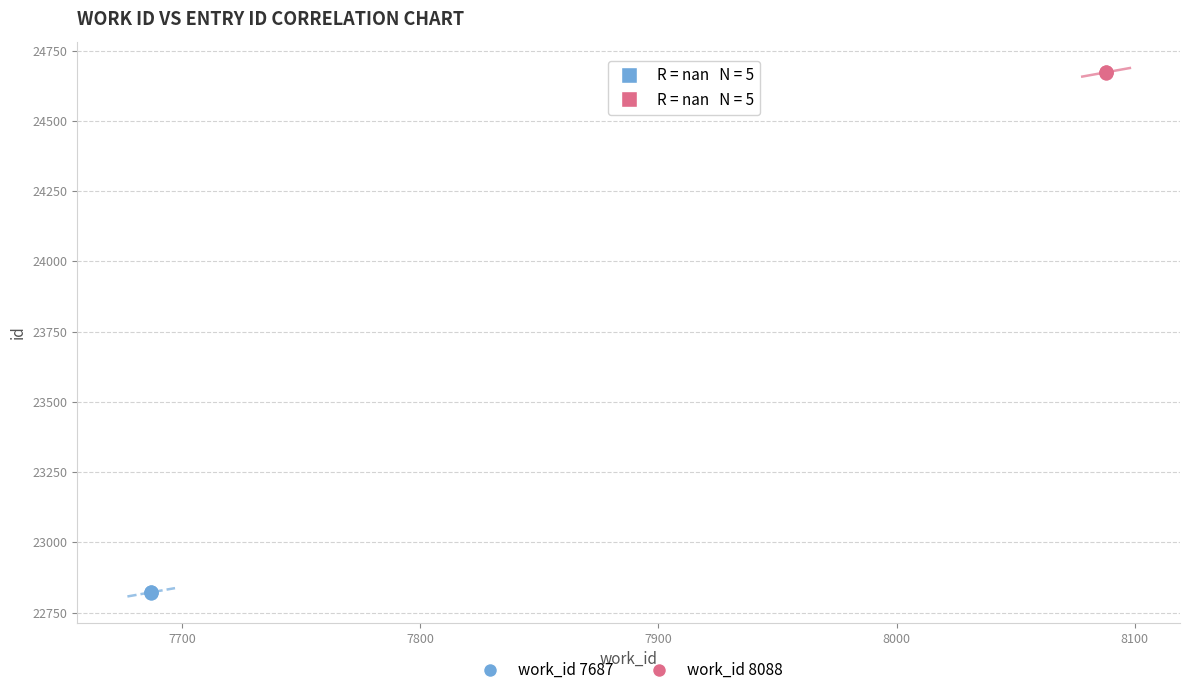

Which series contains the highest Y value?

work_id 8088